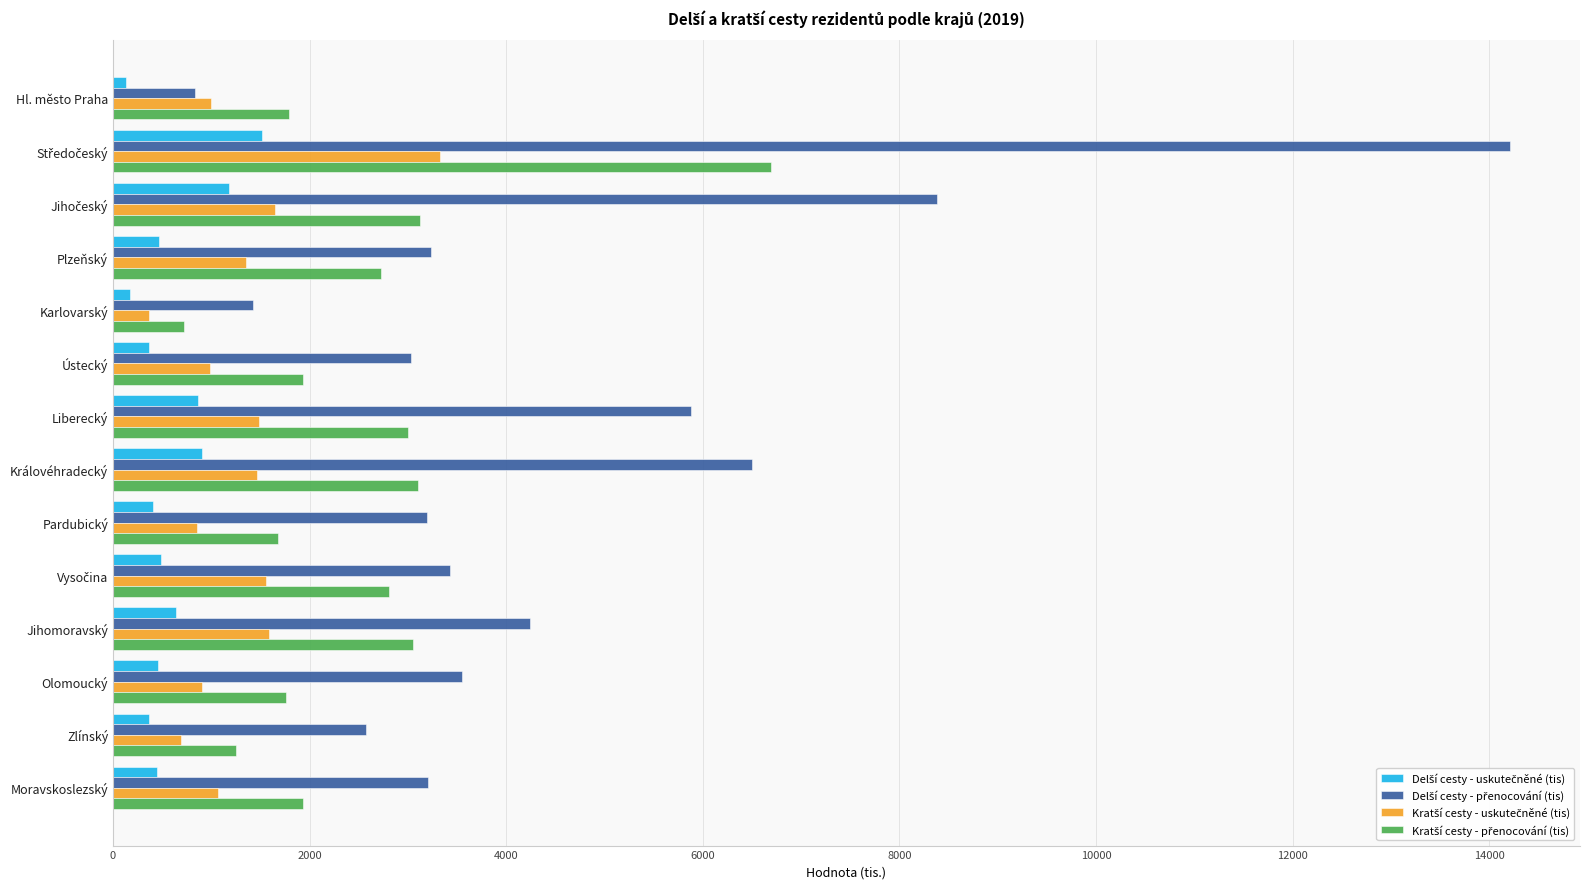

What is the spread (max minus min) of values at Pardubický?

2785.7